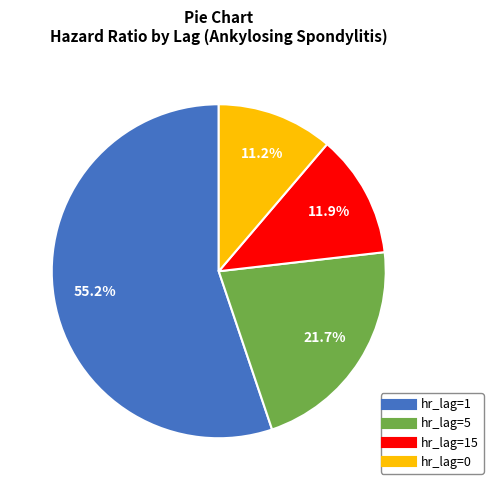

How many segments does this pie chart have?

4